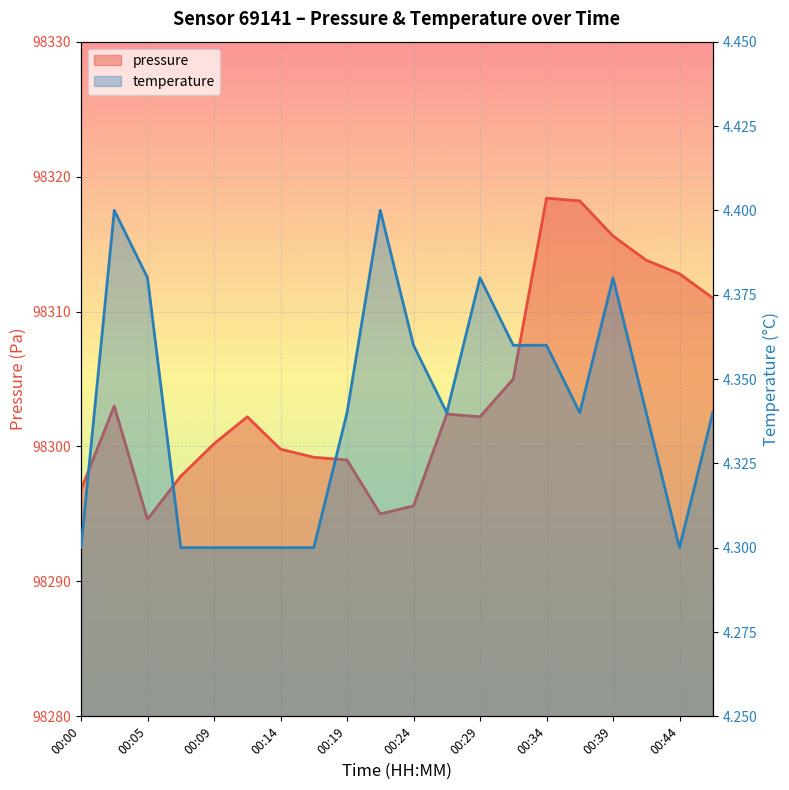

Between 00:22 and 00:32, which series saw the biggest shift?

pressure